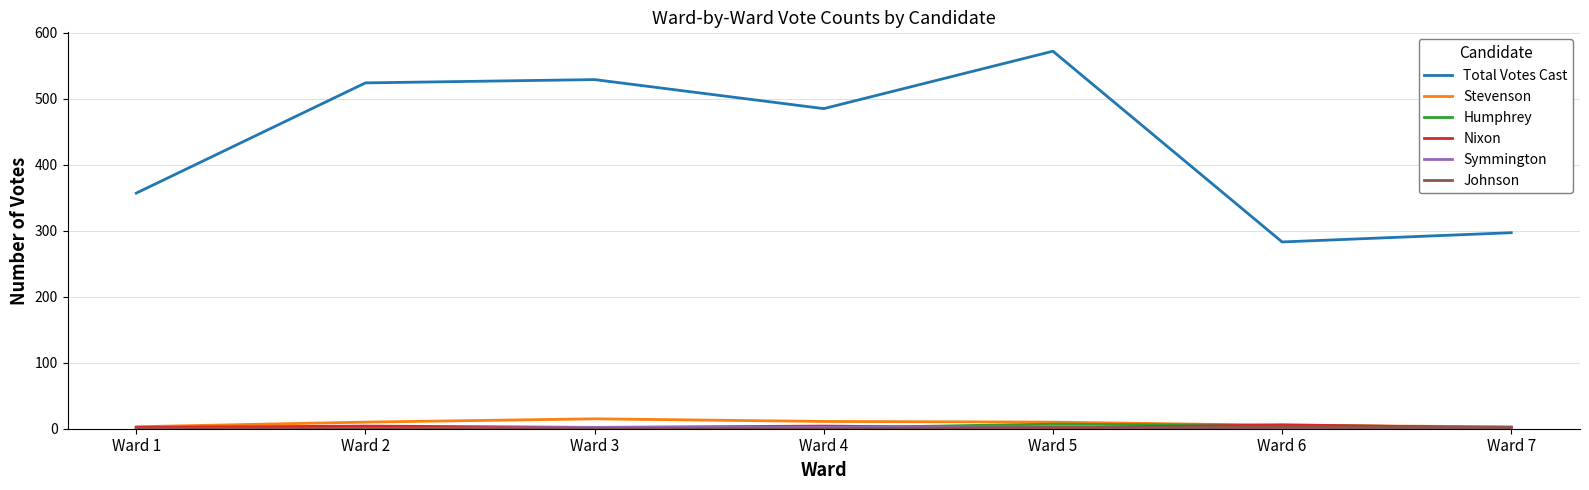

True or false: Humphrey and Total Votes Cast intersect in this chart.

False